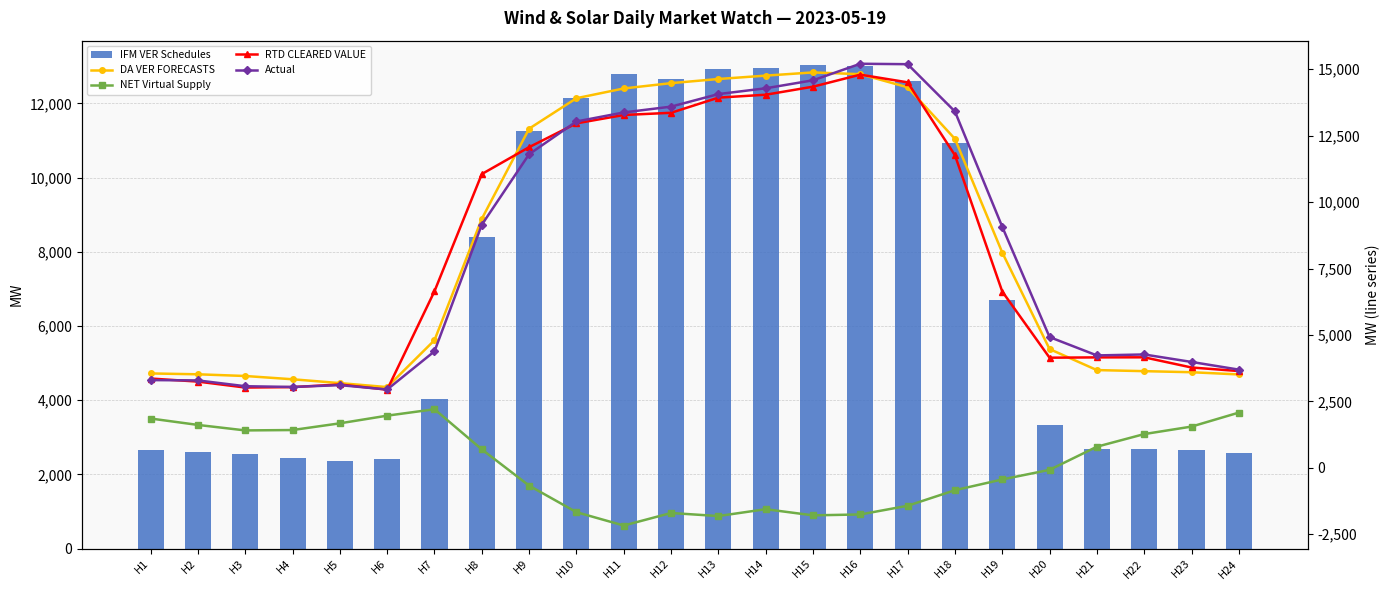

How many values in the Actual series exceed 9070?

12